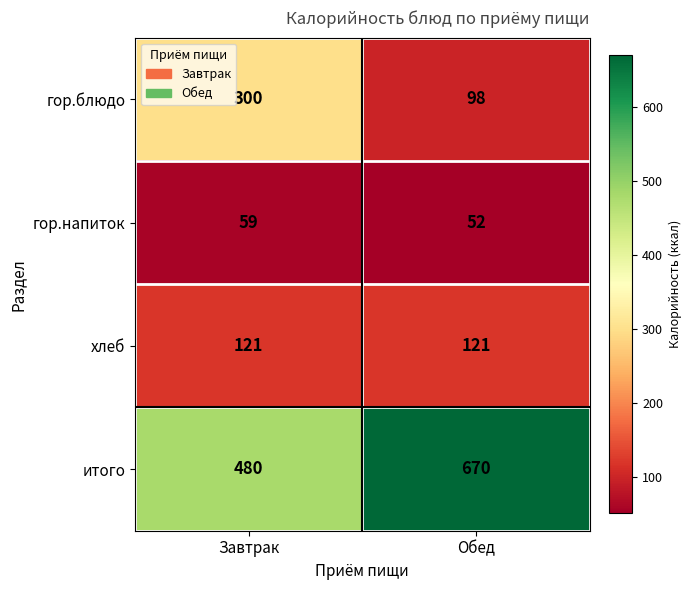

What is the approximate value of итого at Обед?

670